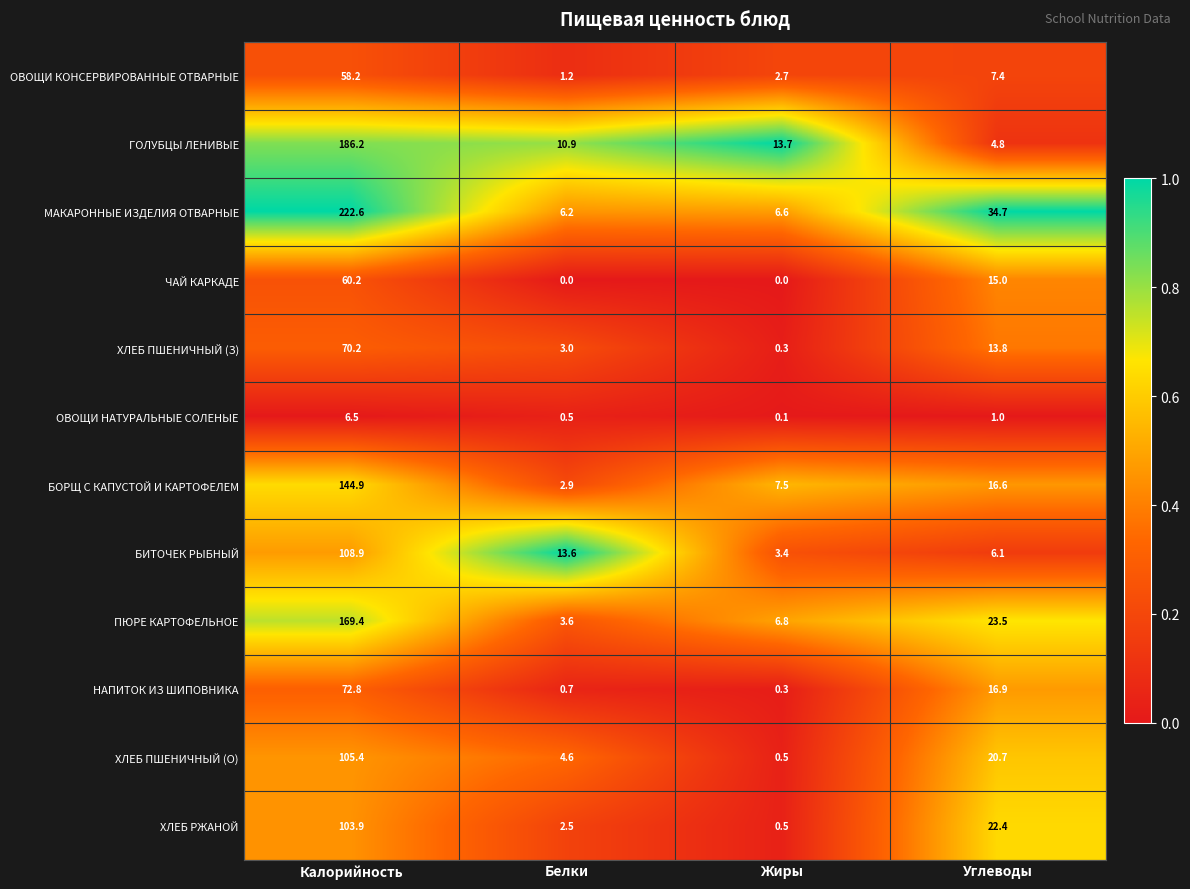

What is the difference between the МАКАРОННЫЕ ИЗДЕЛИЯ ОТВАРНЫЕ values at Белки and Жиры?

0.4